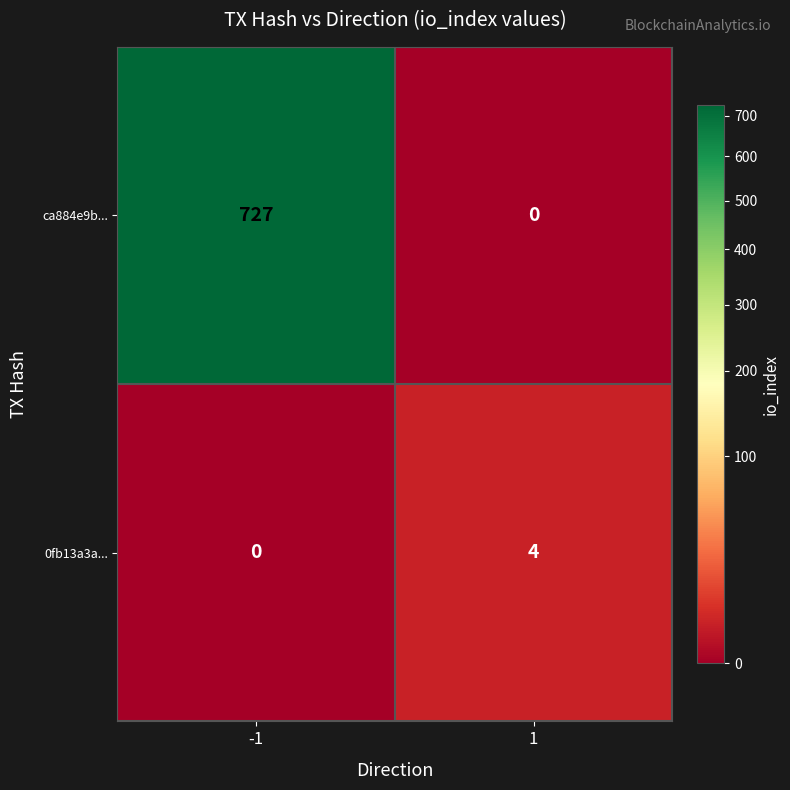

What is the approximate value of ca884e9b... at -1, to the nearest 10?

730